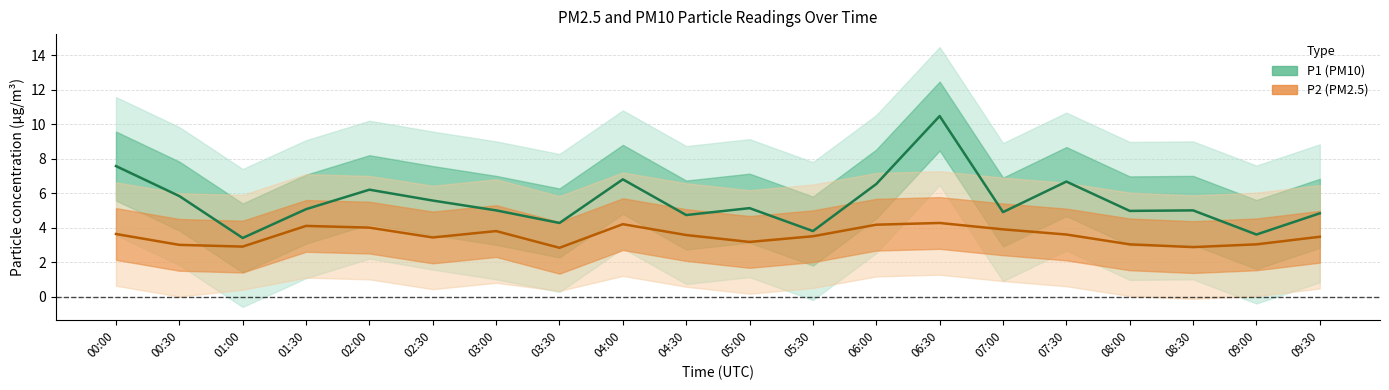

What is the highest value of the P2 series?

4.3